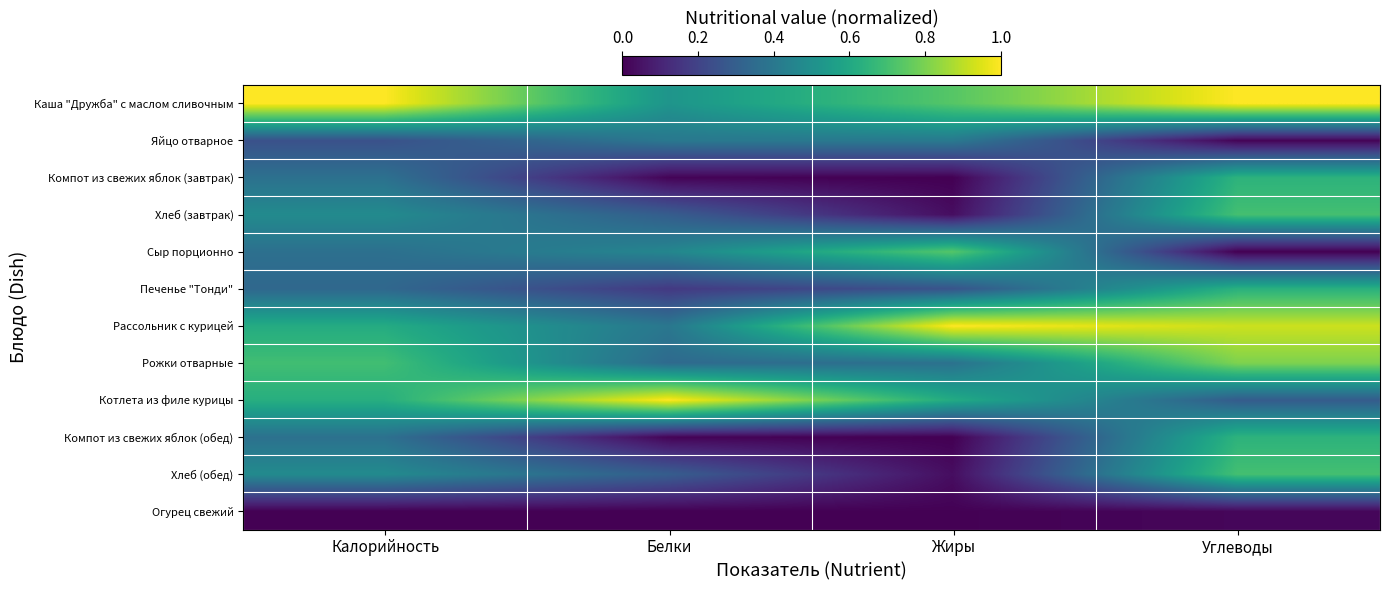

At which category does the chart reach its minimum across all series?

Жиры